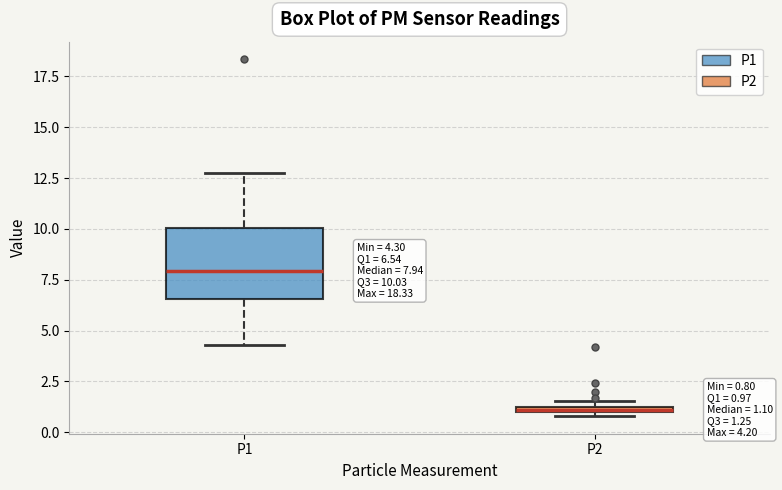

Which box has the highest median line?

P1